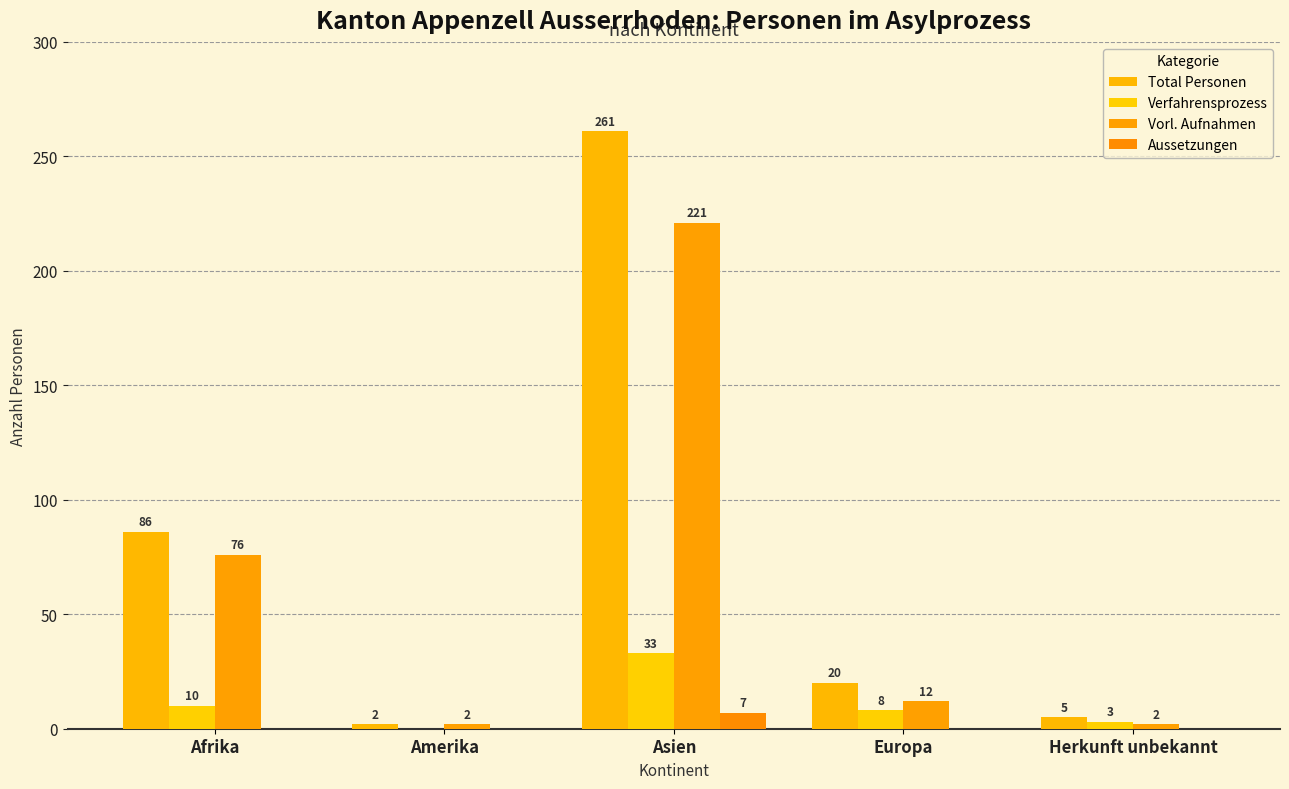

What is the average value of the Aussetzungen series?

1